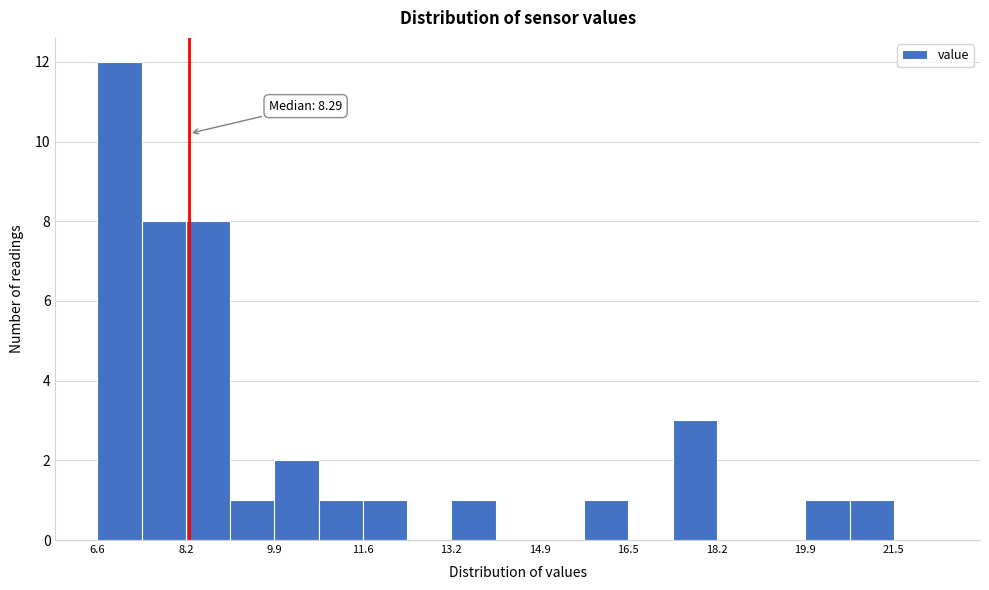

Which range on the x-axis has the tallest bar?

6.6 to 7.4